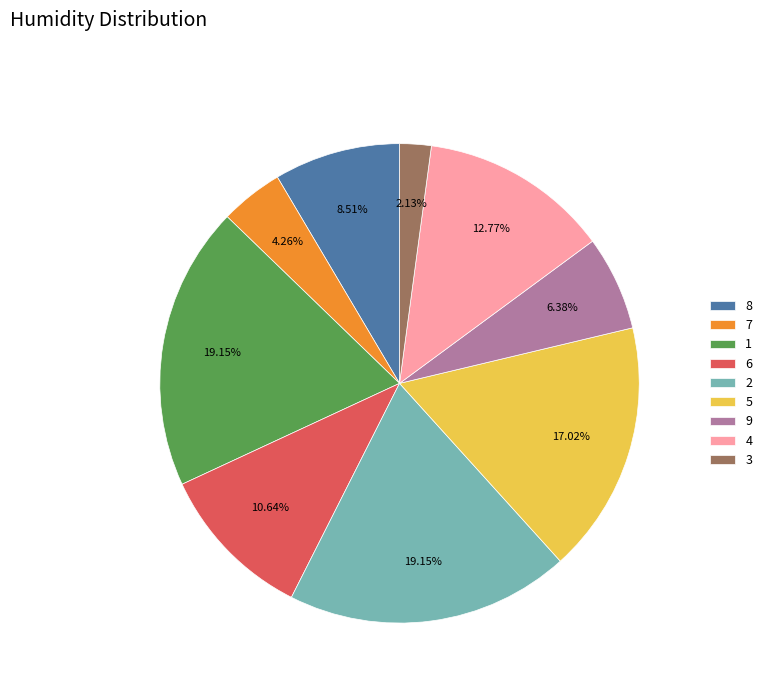

Which slice is the smallest?

3